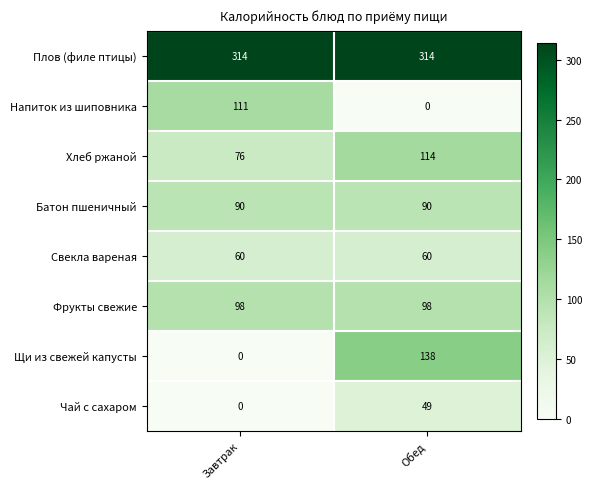

At which category is the sum across all series the highest?

Обед